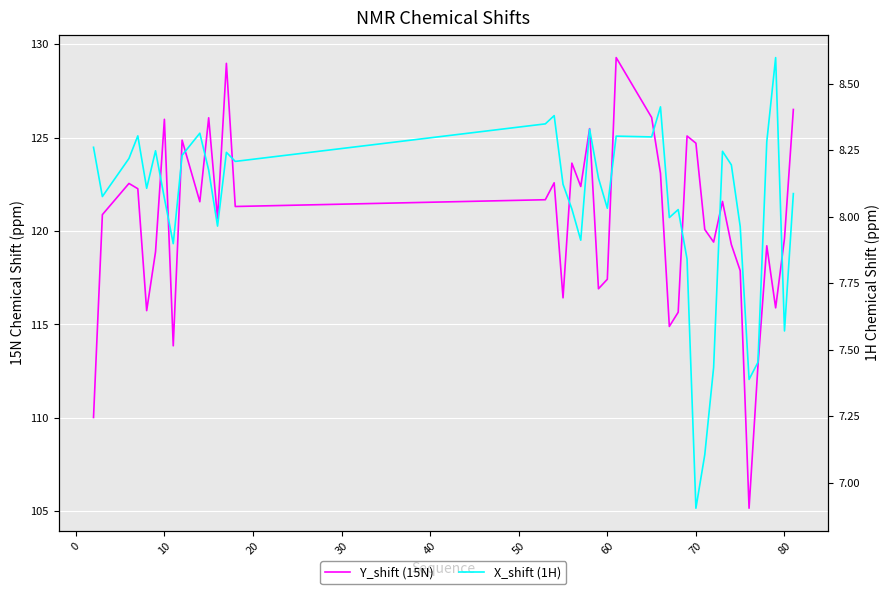

What is the total value across all series at 60?

125.5